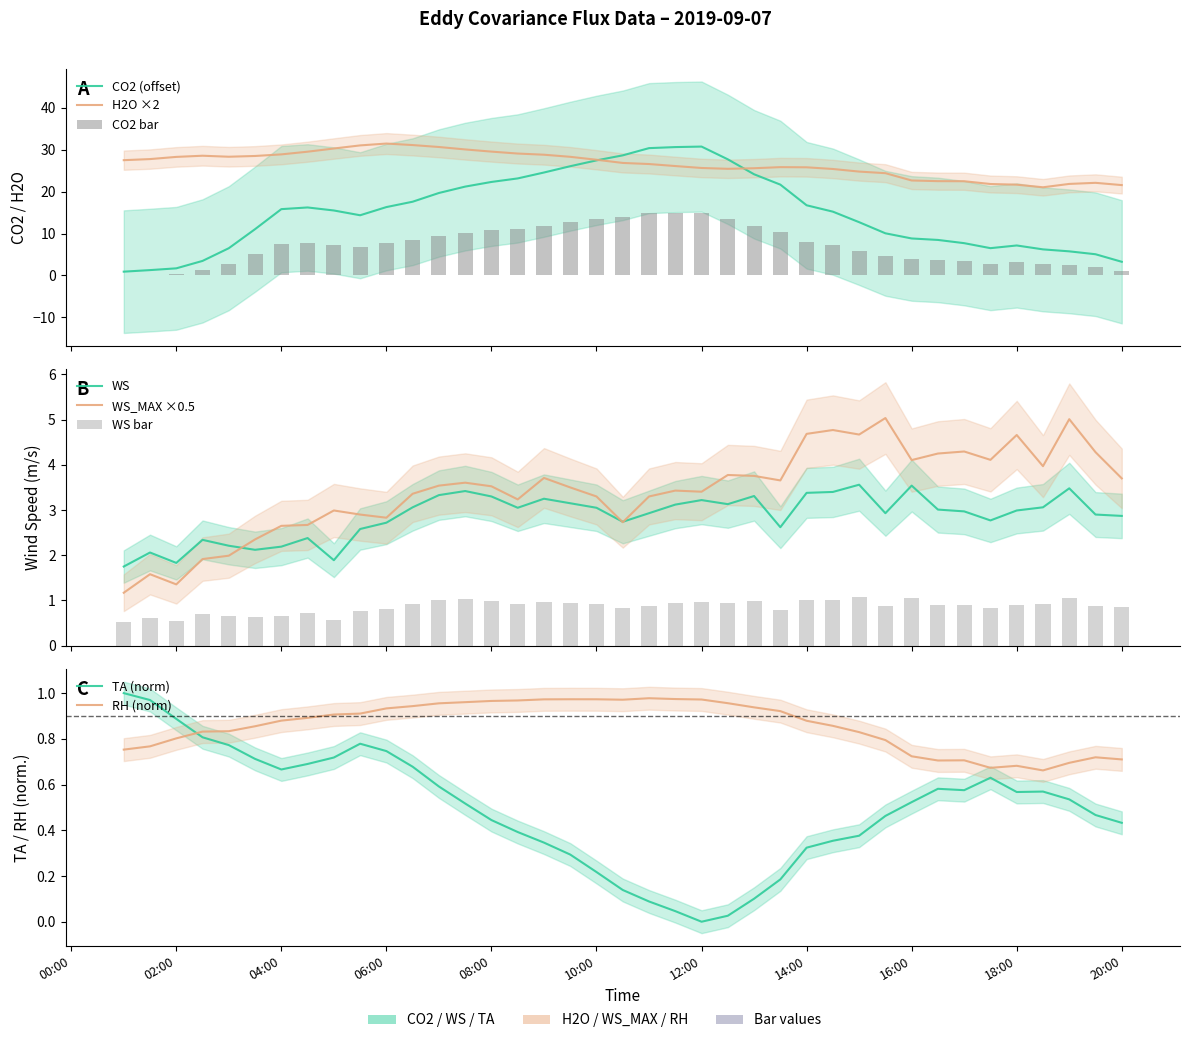

How many series are shown in this chart?

6